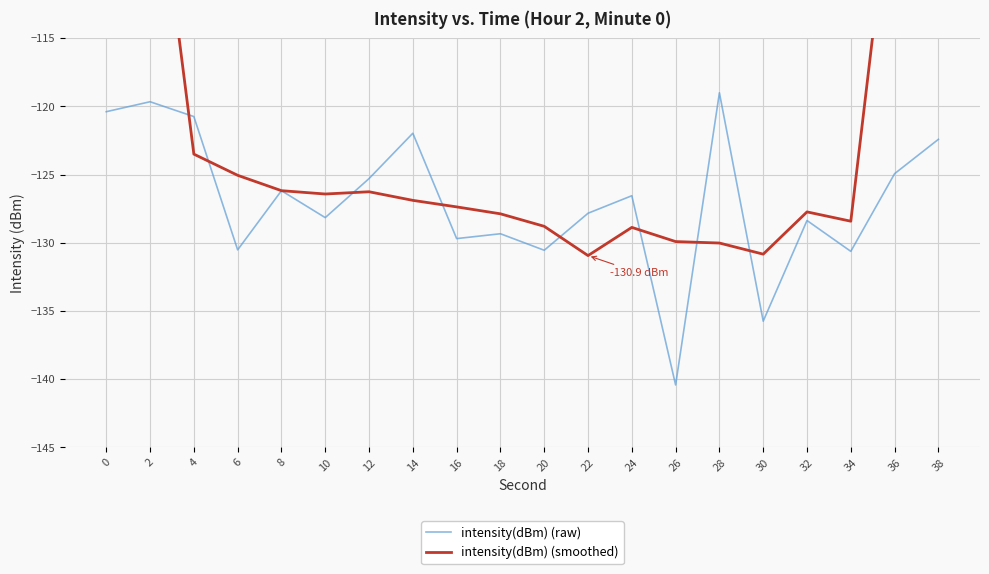

Is it true that intensity(dBm) (smoothed) equals -126.4 at 10?

True